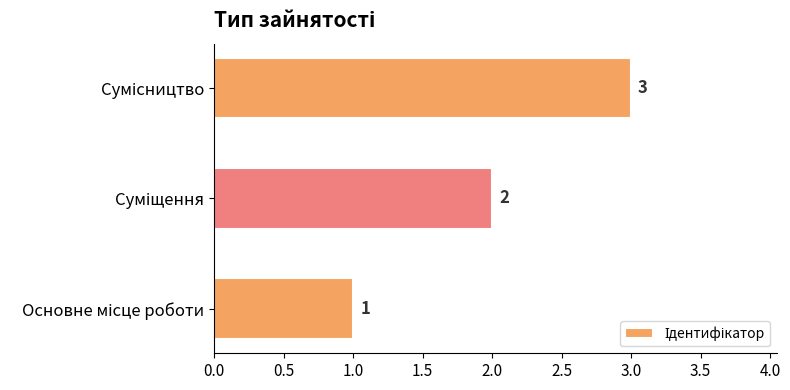

What is the sum of all values?

6